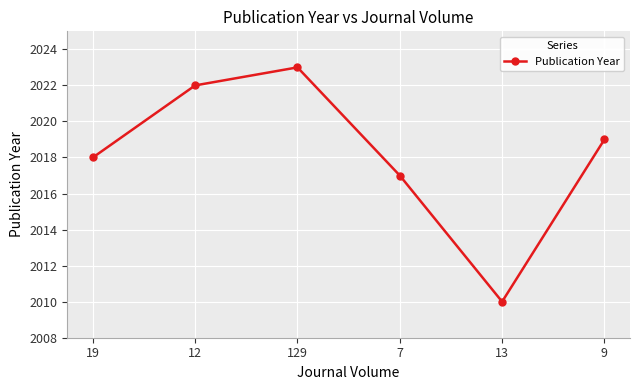

True or false: the data shows 735 at 13.

False